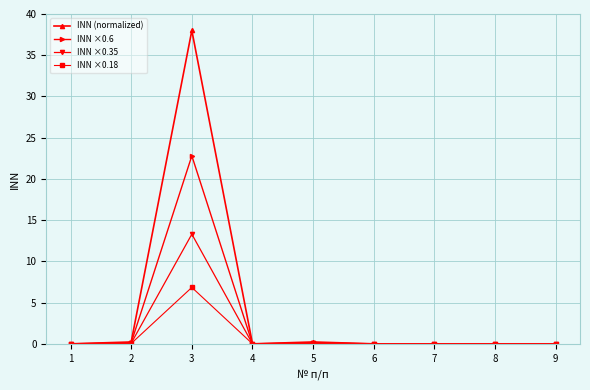

What is the spread (max minus min) of values at 3?

31.2